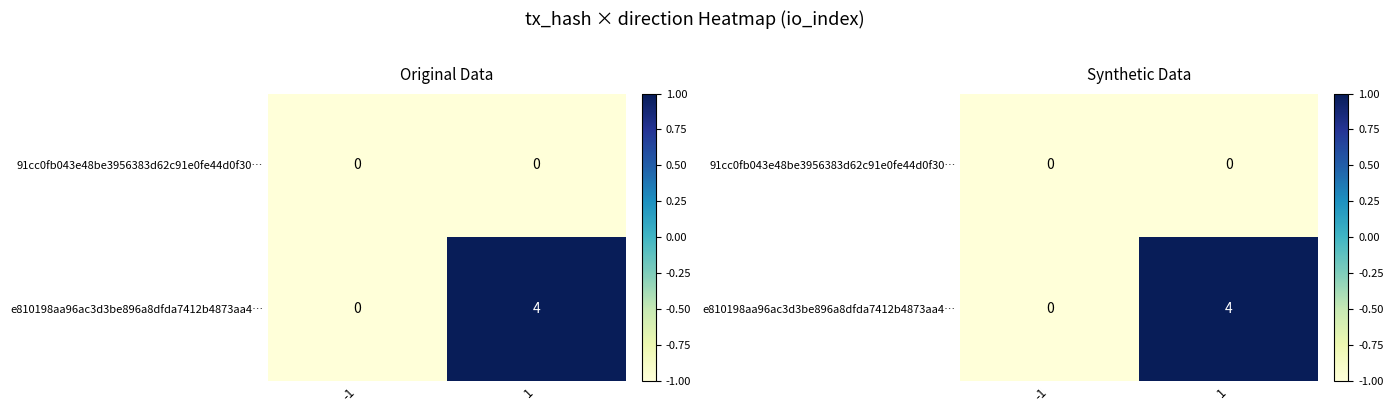

At which label does e810198aa96ac3d3be896a8dfda7412b4873aa4… first exceed 0?

1